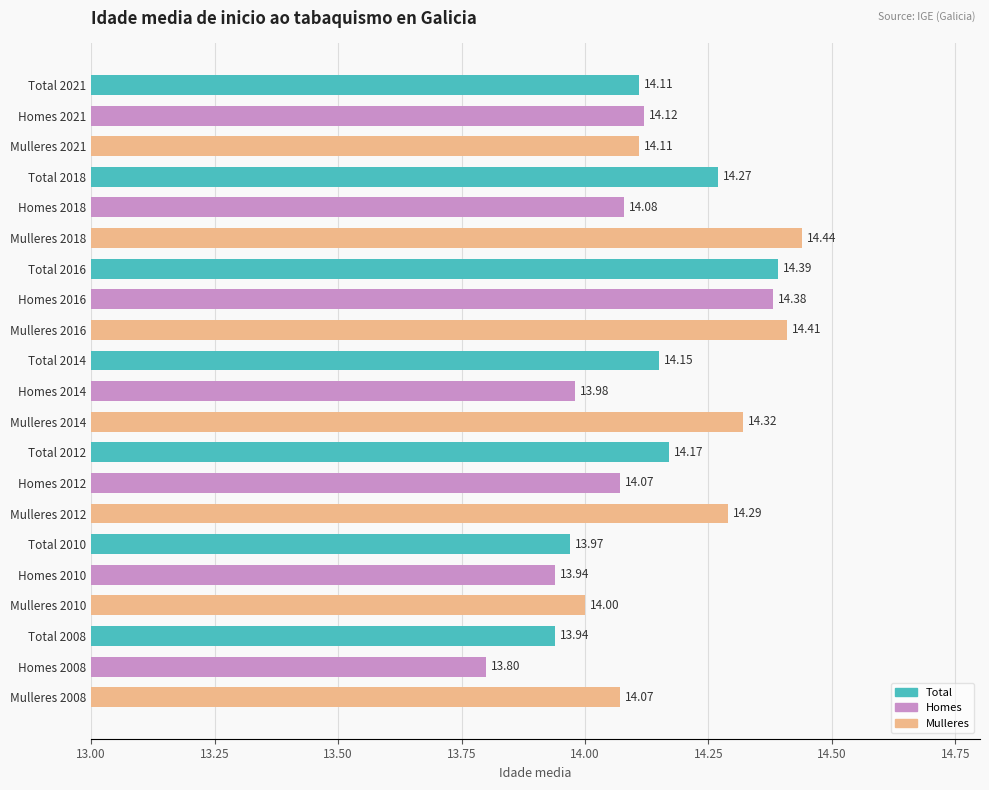

Between Homes 2018 and Homes 2021, which is larger?

Homes 2021